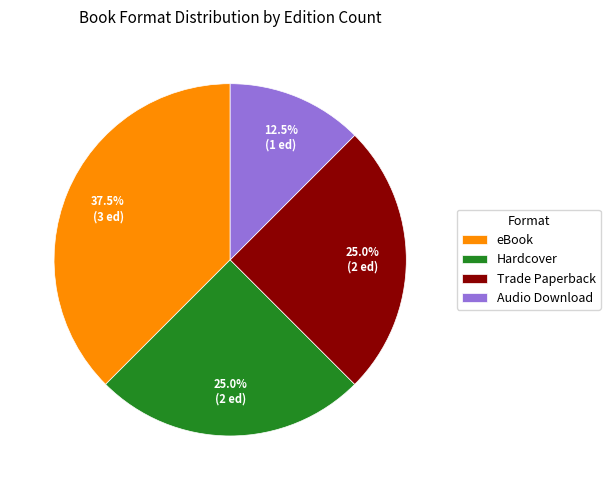

What is the ratio of the value at Hardcover to the value at Audio Download?

2.0